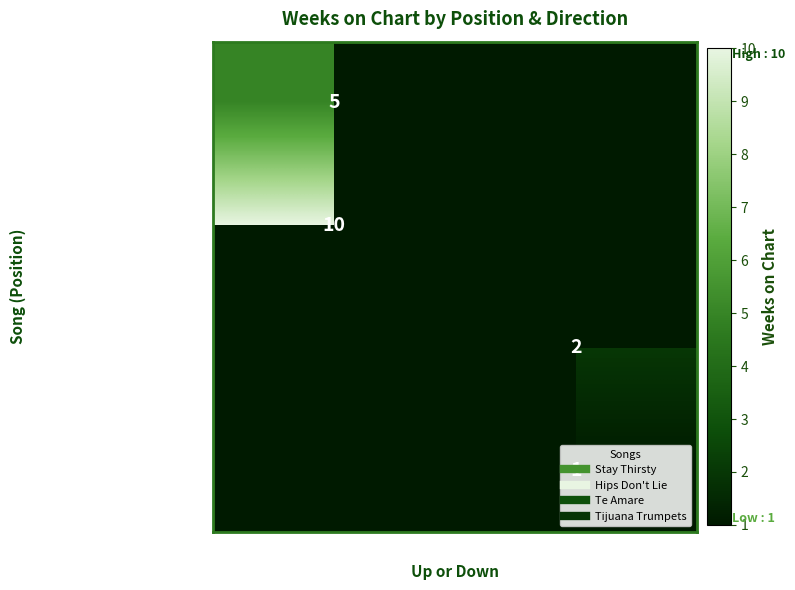

List the series in order of their peak value, highest first.

Pos 2: Hips Don't Lie, Pos 3: Te Amare, Pos 4: Tijuana Trumpets, Pos 1: Stay Thirsty